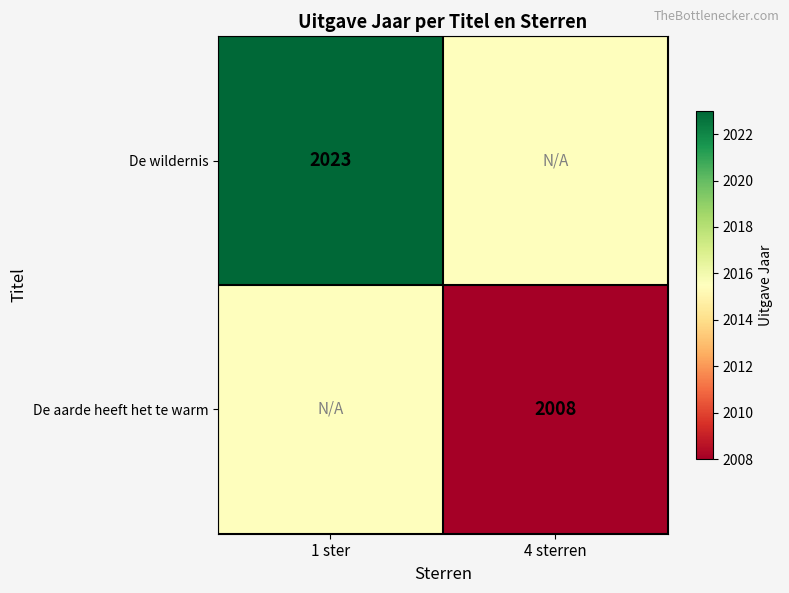

True or false: De wildernis has a value of 3535.2 at 1 ster.

False